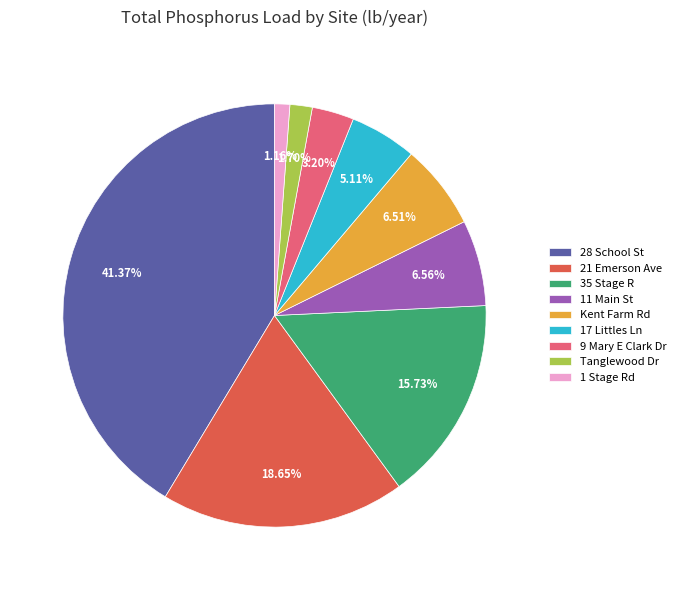

What is the largest slice in the pie chart?

28 School St